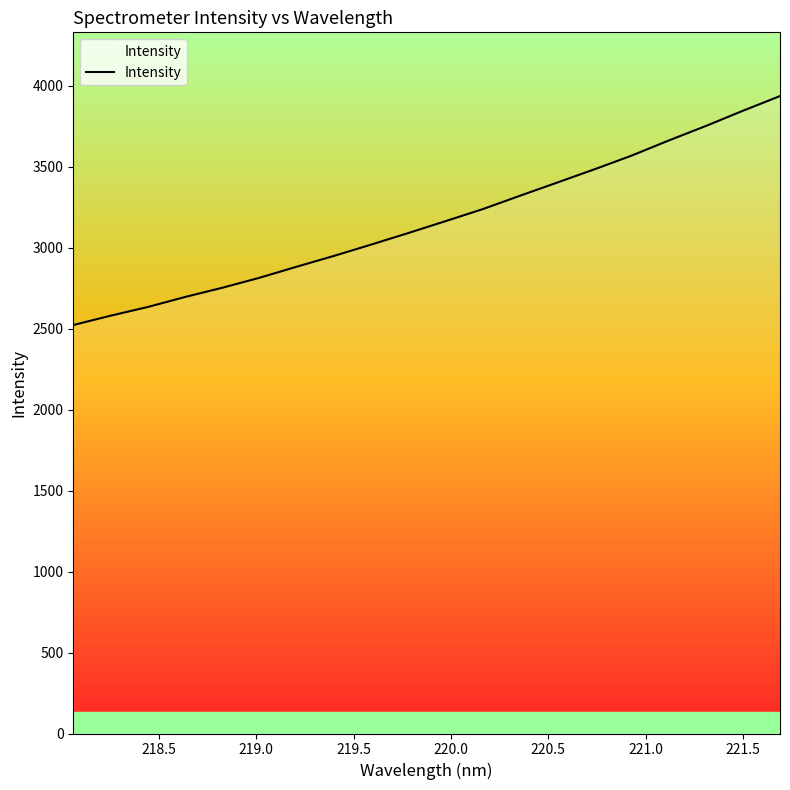

What is the maximum value shown in the chart?

3936.9